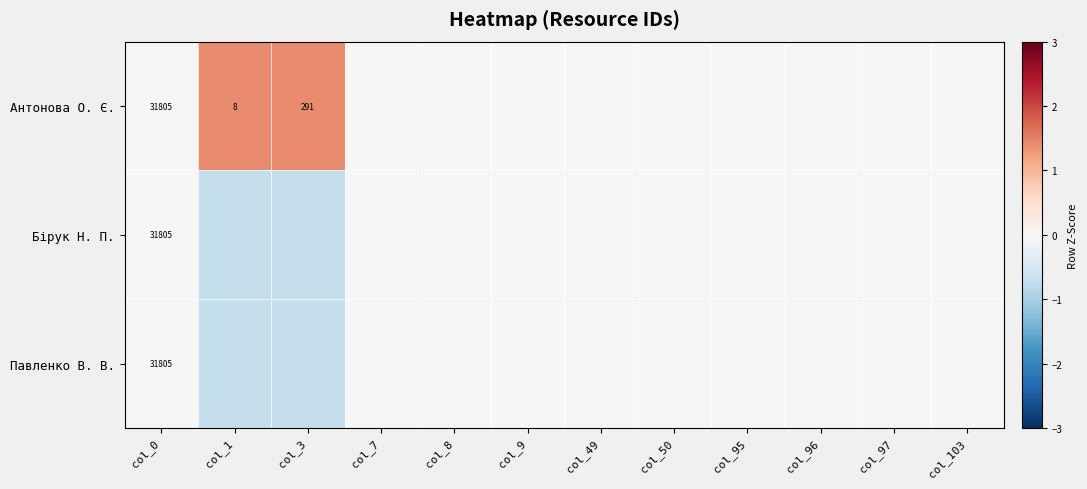

How many negative values does the Бірук Н. П. series have?

2